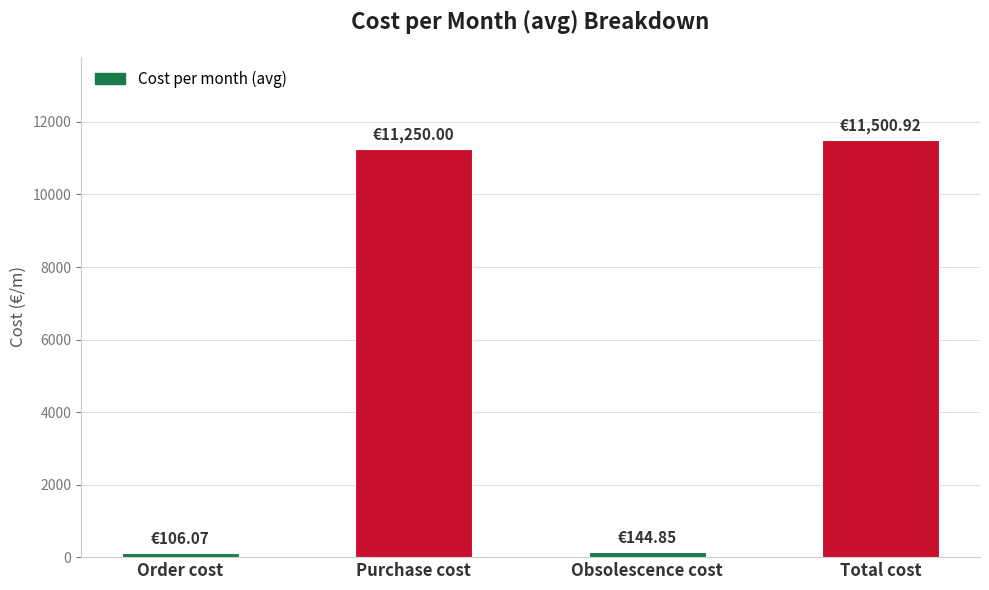

What is the difference between the maximum and second lowest values?

11356.1